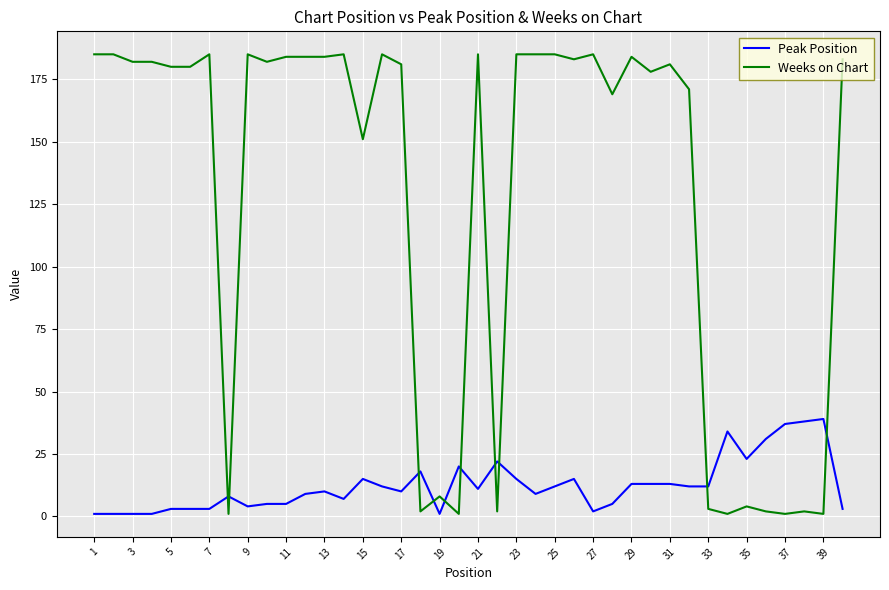

Which series has the largest total across all categories?

Weeks on Chart